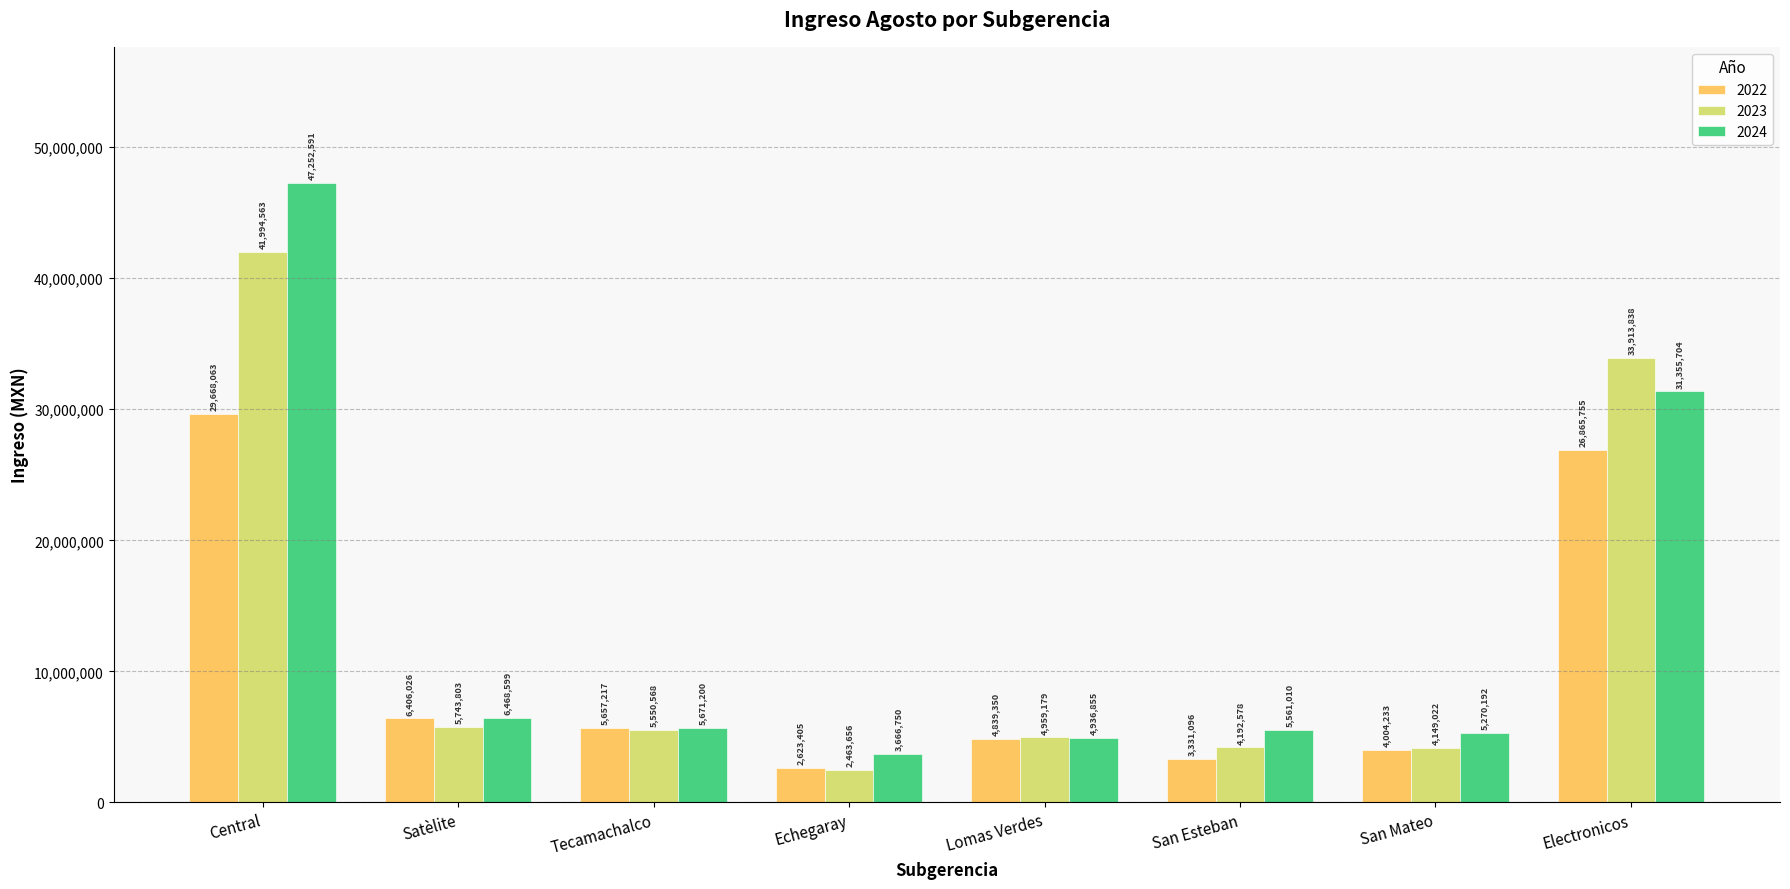

What is the smallest value displayed?

2463655.9